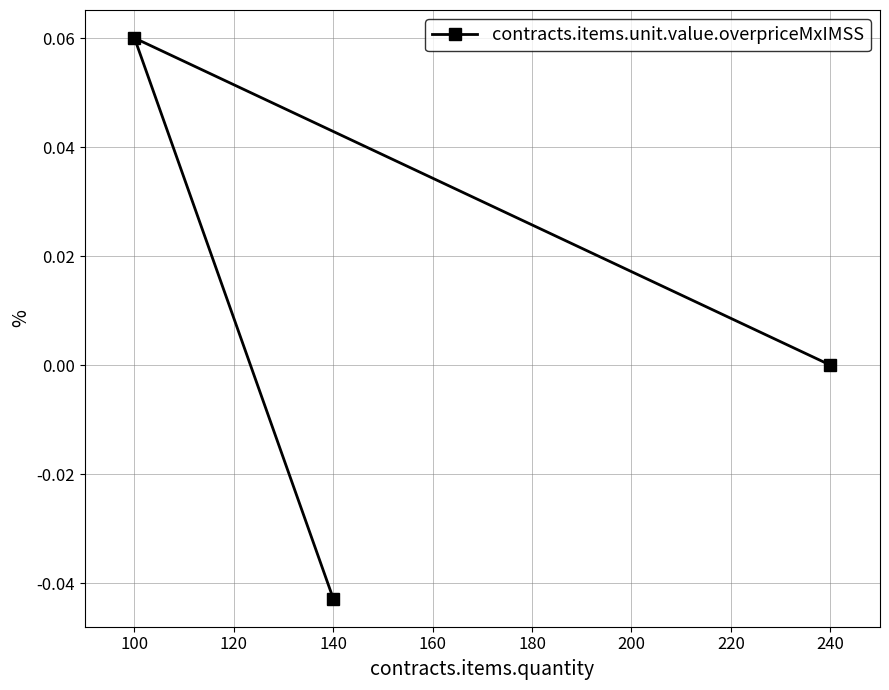

How many lines are shown in the chart?

1